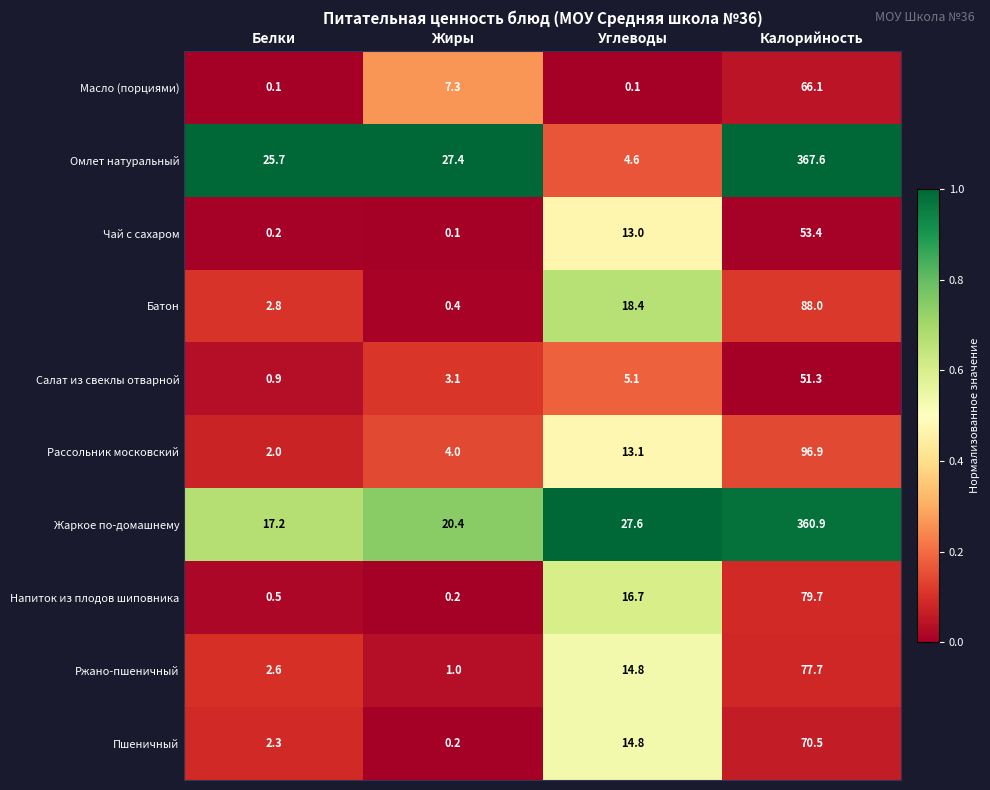

At which category is the sum across all series the highest?

Калорийность